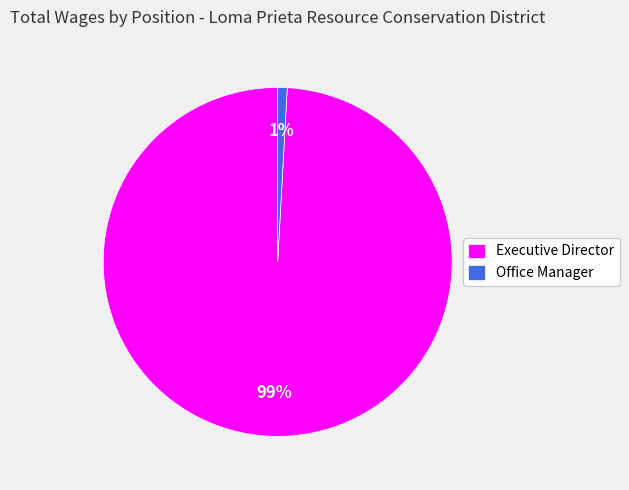

Is it true that Executive Director is 89% of the pie?

False